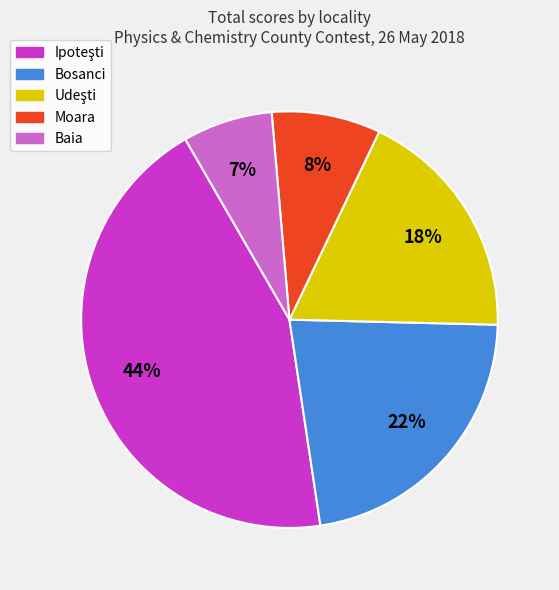

Does any single category account for the majority?

No